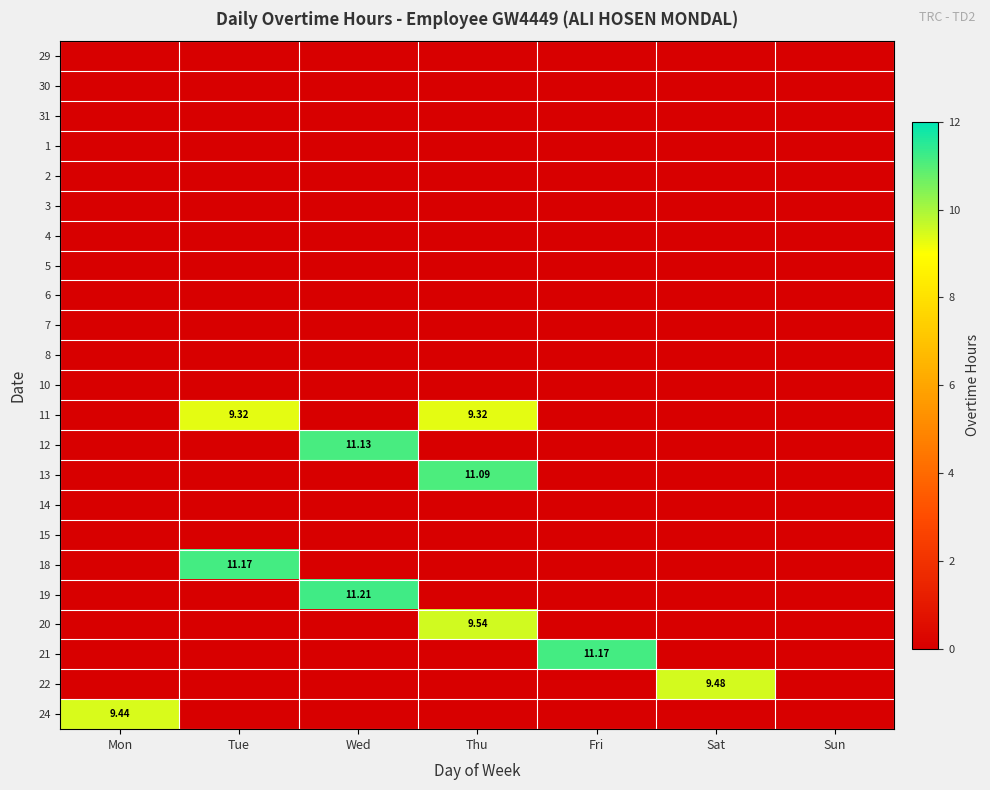

Rank the categories by 11 value from lowest to highest.

Mon, Wed, Fri, Sat, Sun, Tue, Thu